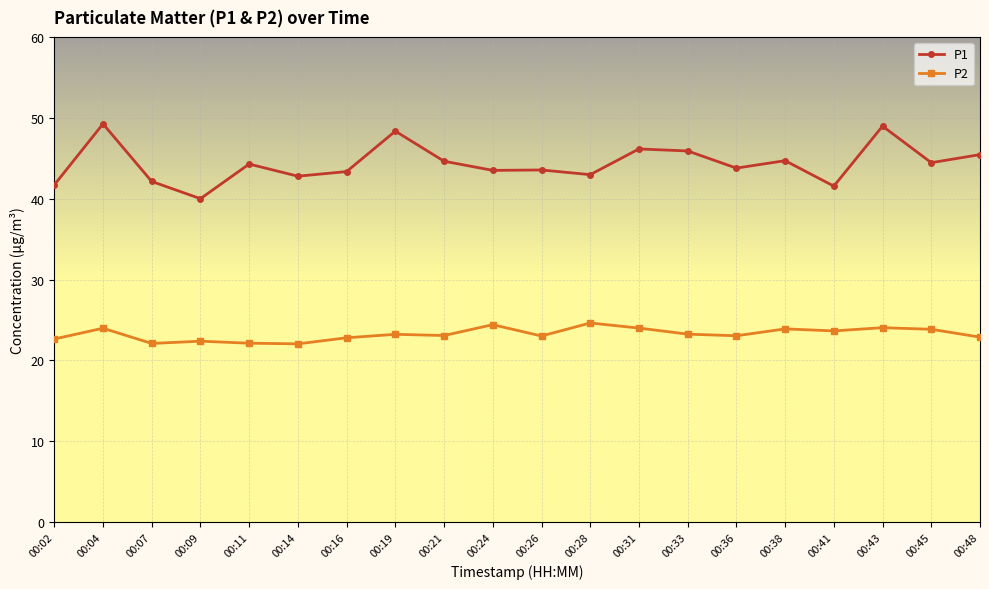

What is the difference between the maximum and minimum values in the P2 series?

2.6